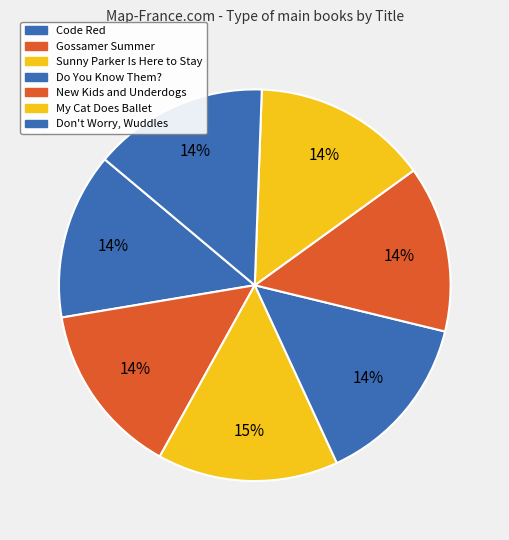

How many segments does this pie chart have?

7